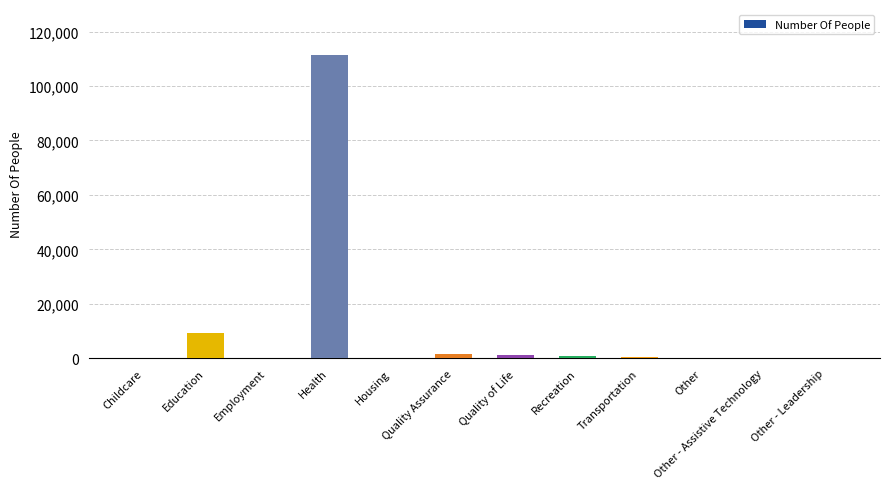

Where is the data nearest to the value 55772?

Education